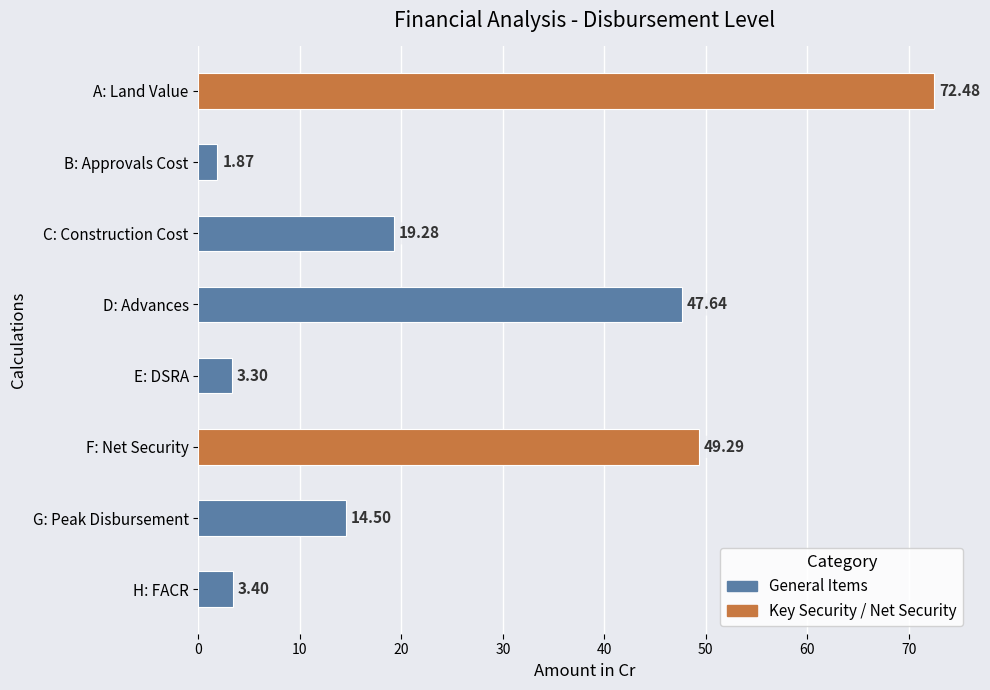

Between G: Peak Disbursement and H: FACR, which is larger?

G: Peak Disbursement